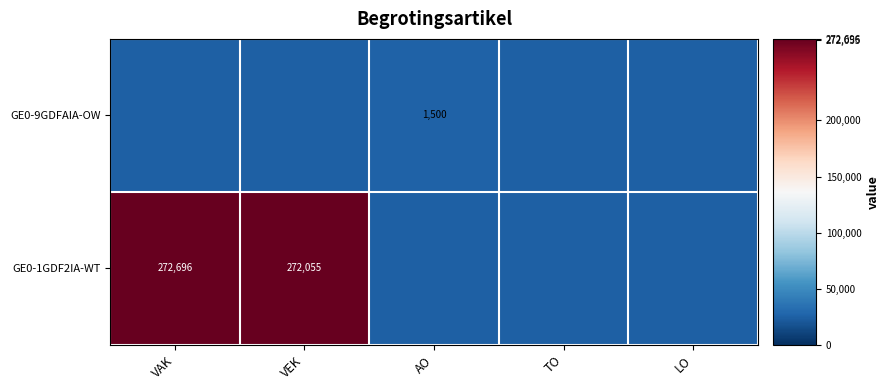

Is it true that GE0-9GDFAIA-OW equals 0.0 at AO?

False